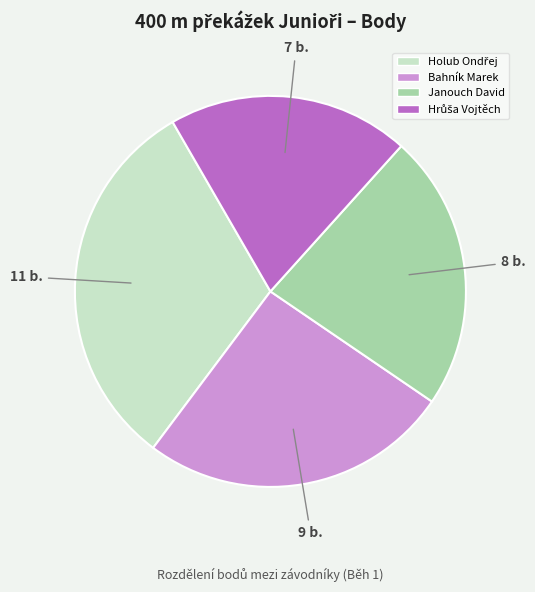

True or false: Janouch David accounts for 23% of the total.

True